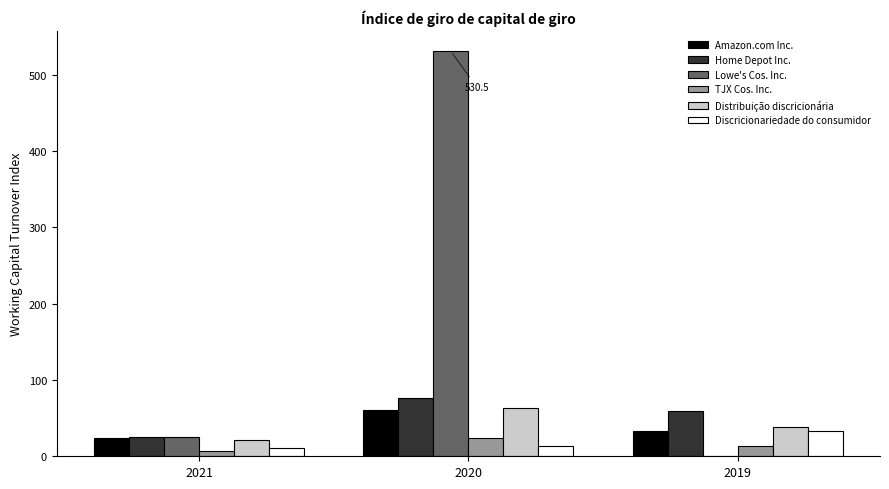

What is the sum of all TJX Cos. Inc. values?

43.8